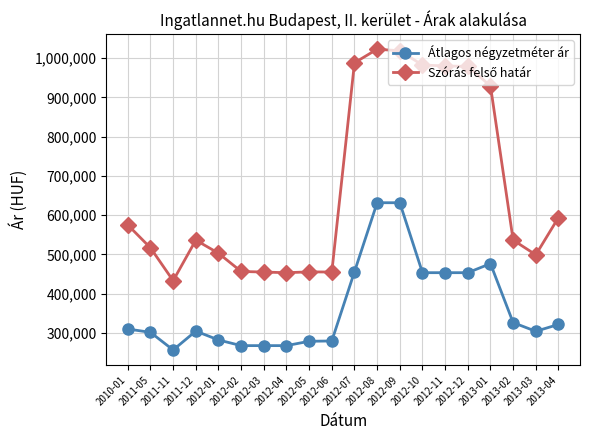

Count the number of data series in this chart.

2